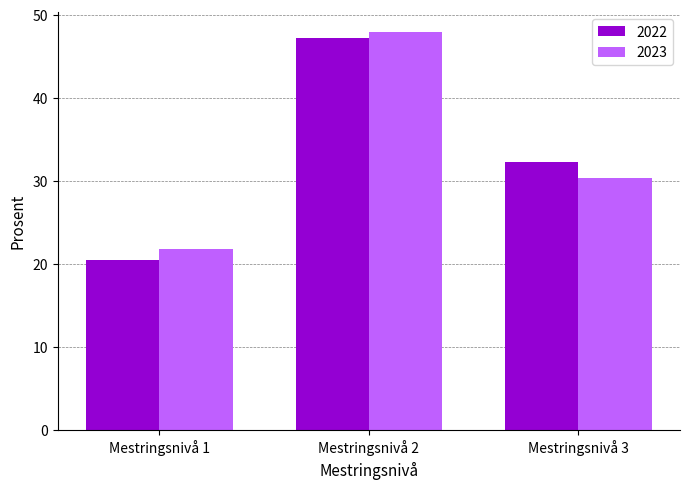

What is the spread (max minus min) of values at Mestringsnivå 1?

1.3